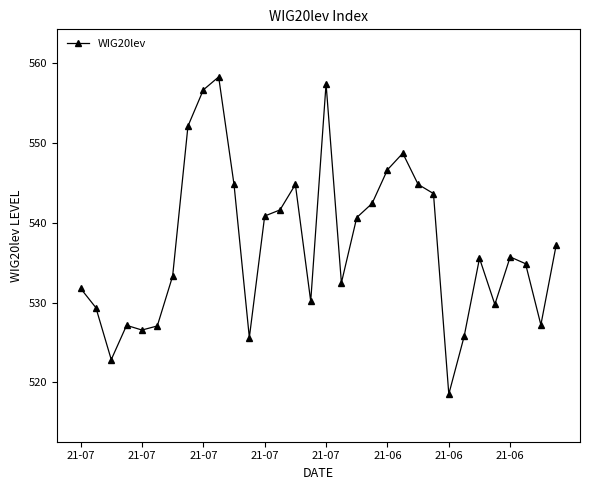

What is the smallest value displayed?

518.5